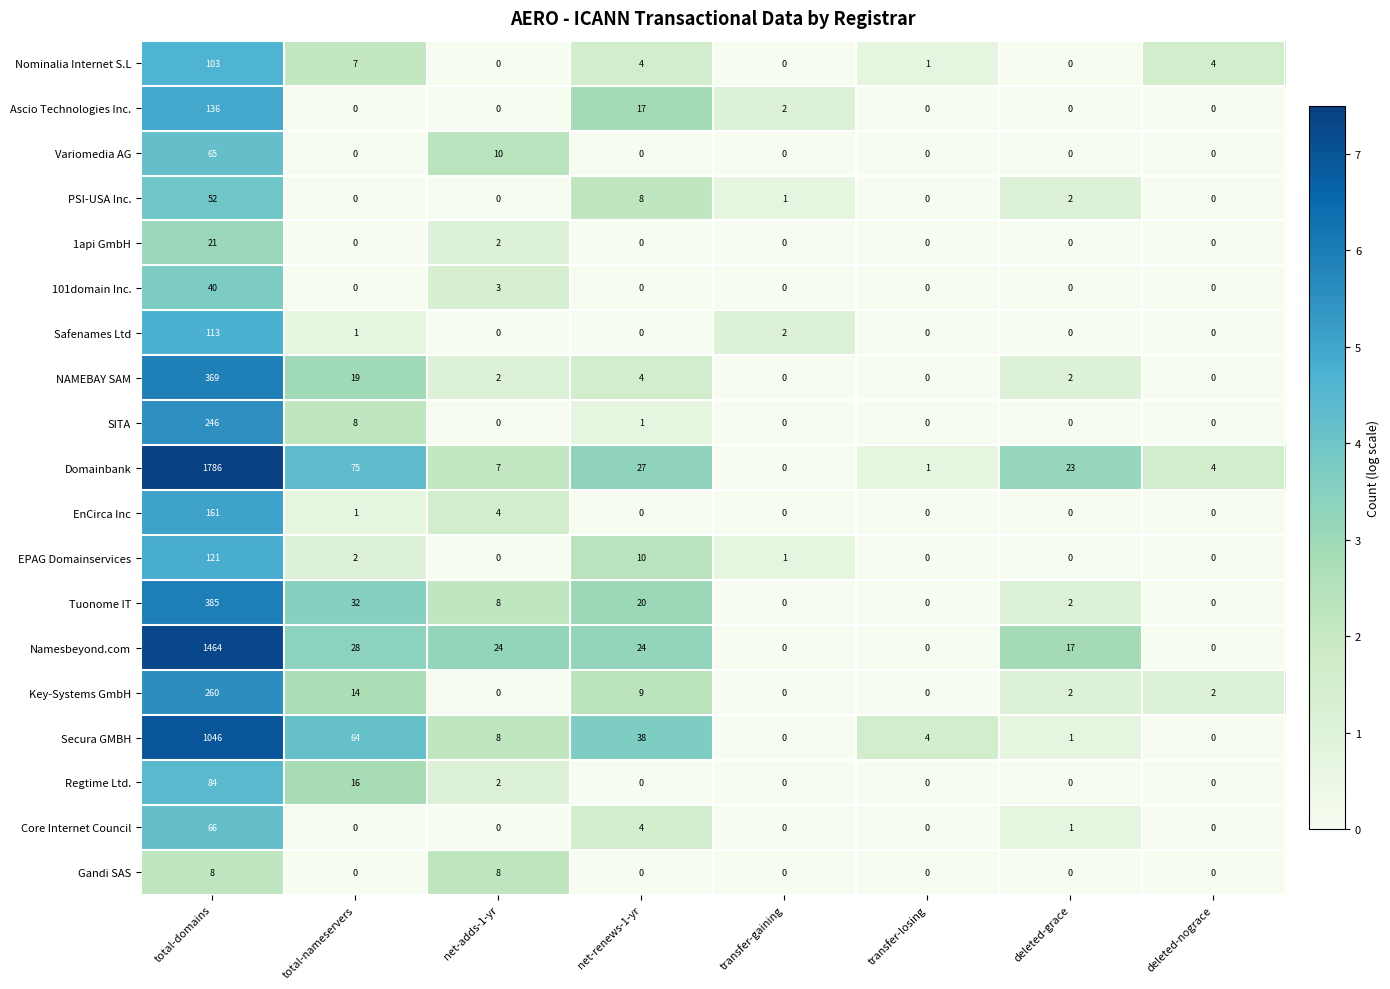

Rank the series by their maximum value, from lowest to highest.

Gandi SAS, 1api GmbH, 101domain Inc., PSI-USA Inc., Variomedia AG, Core Internet Council, Regtime Ltd., Nominalia Internet S.L, Safenames Ltd, EPAG Domainservices, Ascio Technologies Inc., EnCirca Inc, SITA, Key-Systems GmbH, NAMEBAY SAM, Tuonome IT, Secura GMBH, Namesbeyond.com, Domainbank